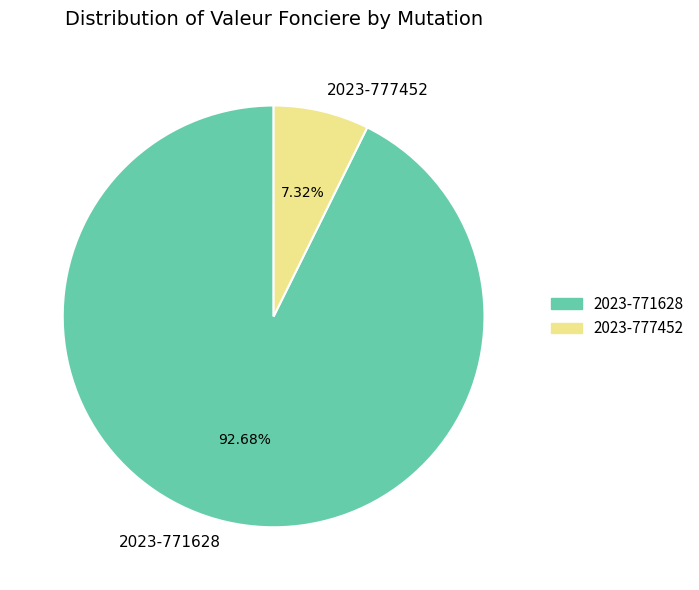

To the nearest percent, what percentage of the pie is 2023-771628?

93%